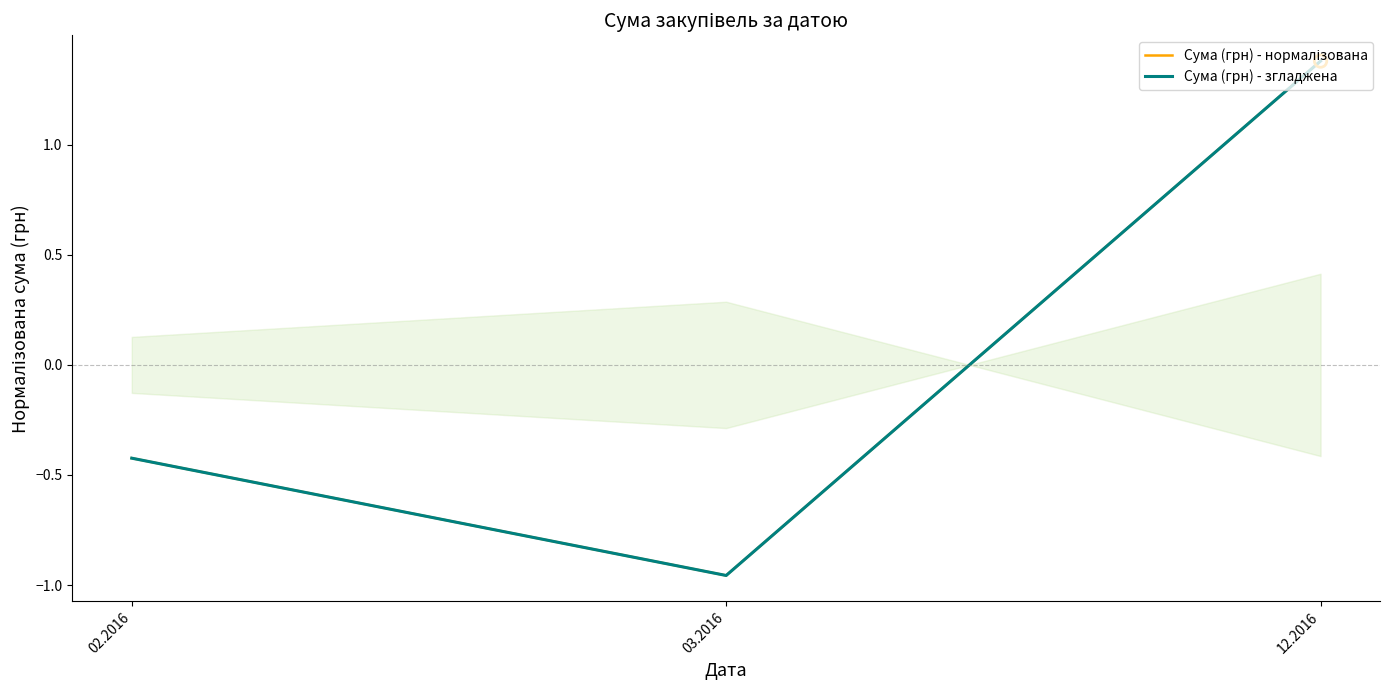

Which series reaches the minimum Y coordinate?

Сума (грн) - нормалізована